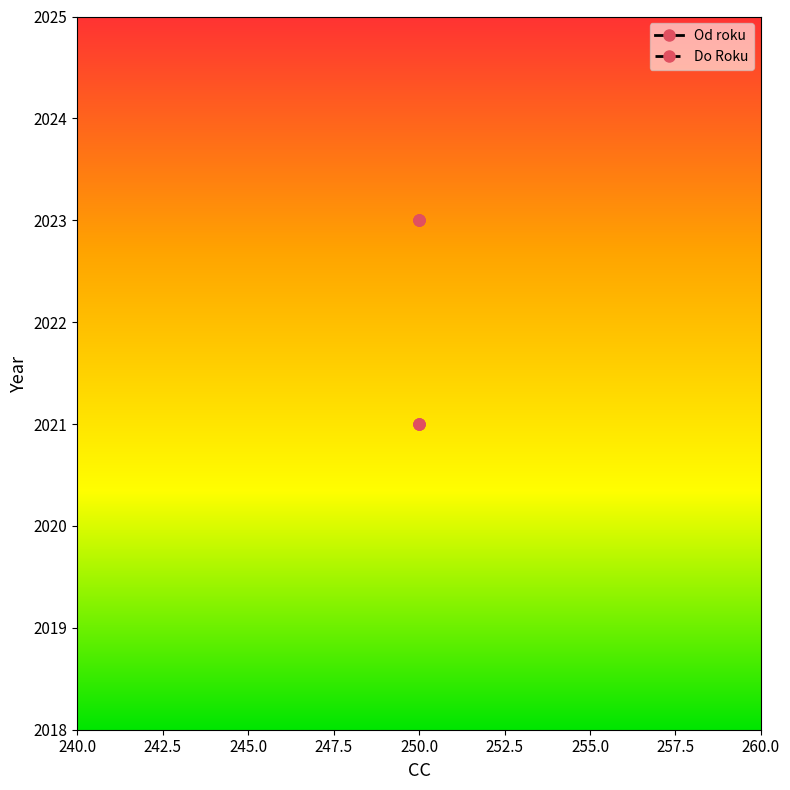

Read the Do Roku value at 240.0.

2023